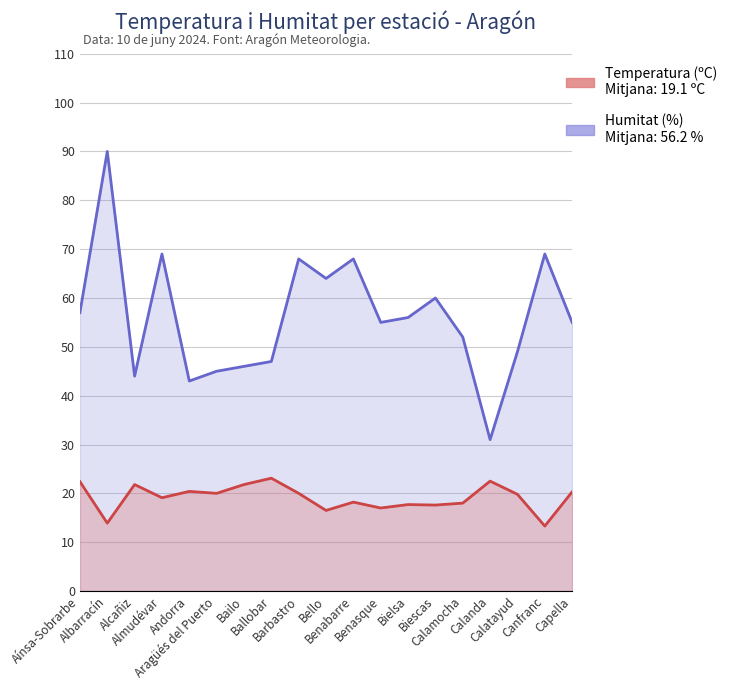

Reading left to right, extract all data points from this chart.

Temperatura (ºC): Aínsa-Sobrarbe=22.4	Albarracín=13.9	Alcañiz=21.8	Almudévar=19.1	Andorra=20.4	Aragüés del Puerto=20.0	Bailo=21.8	Ballobar=23.1	Barbastro=20.0	Bello=16.5	Benabarre=18.2	Benasque=17.0	Bielsa=17.7	Biescas=17.6	Calamocha=18.0	Calanda=22.5	Calatayud=19.8	Canfranc=13.3	Capella=20.3
Humitat (%): Aínsa-Sobrarbe=57.0	Albarracín=90.0	Alcañiz=44.0	Almudévar=69.0	Andorra=43.0	Aragüés del Puerto=45.0	Bailo=46.0	Ballobar=47.0	Barbastro=68.0	Bello=64.0	Benabarre=68.0	Benasque=55.0	Bielsa=56.0	Biescas=60.0	Calamocha=52.0	Calanda=31.0	Calatayud=49.0	Canfranc=69.0	Capella=55.0